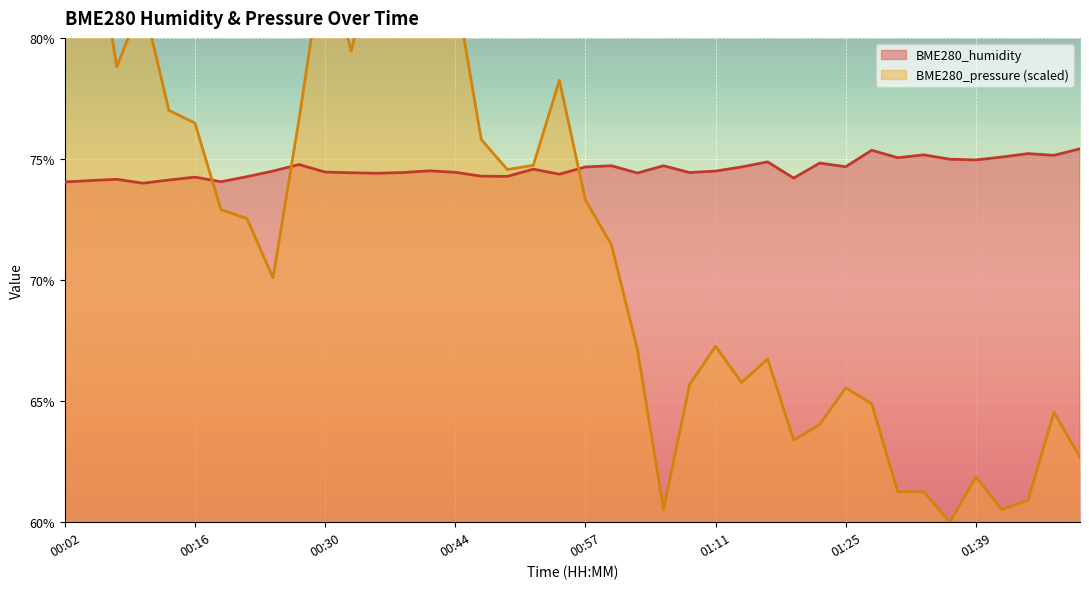

Is the value of BME280_pressure_norm at 01:42 greater than the value of BME280_humidity at 00:35?

No